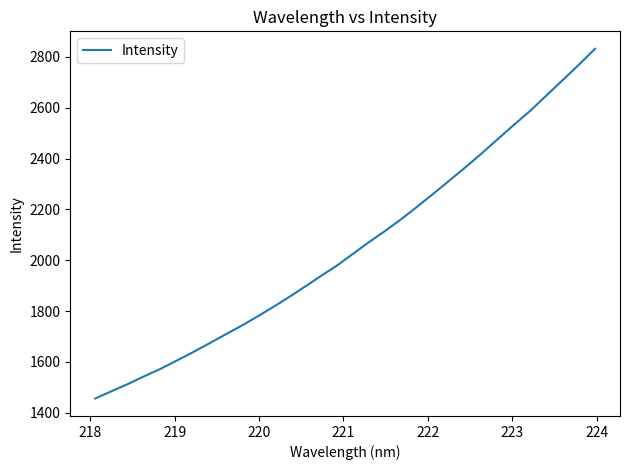

What is the sum of all values?

65708.2